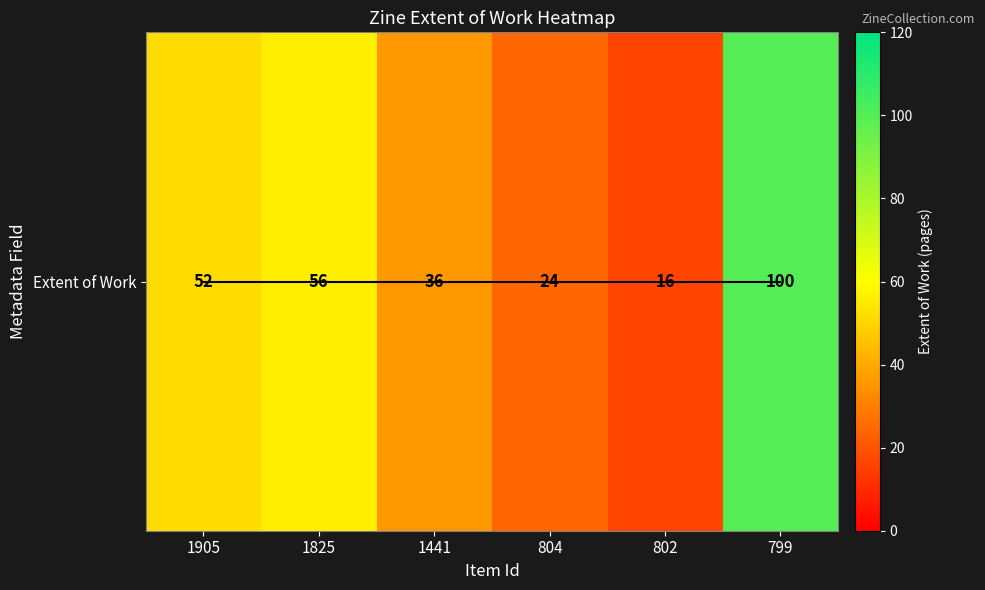

What is the sum of all values?

284